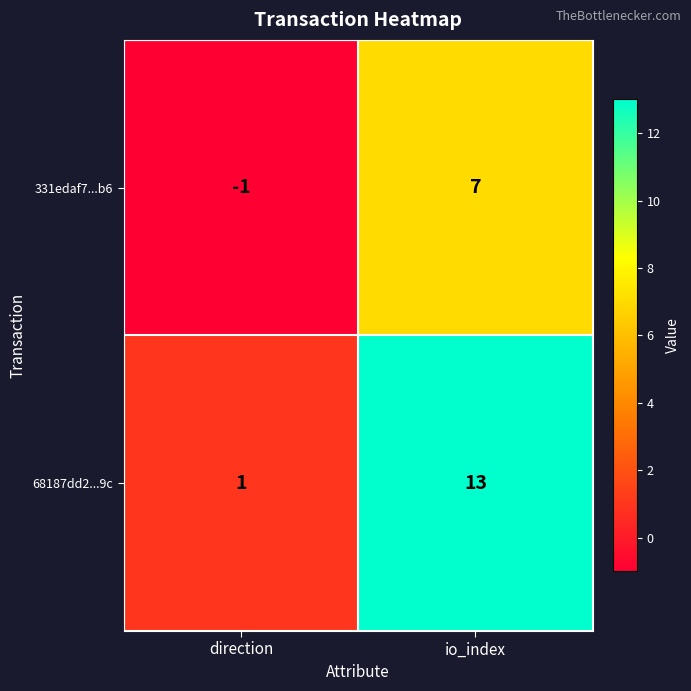

What is the maximum value shown in the chart?

13